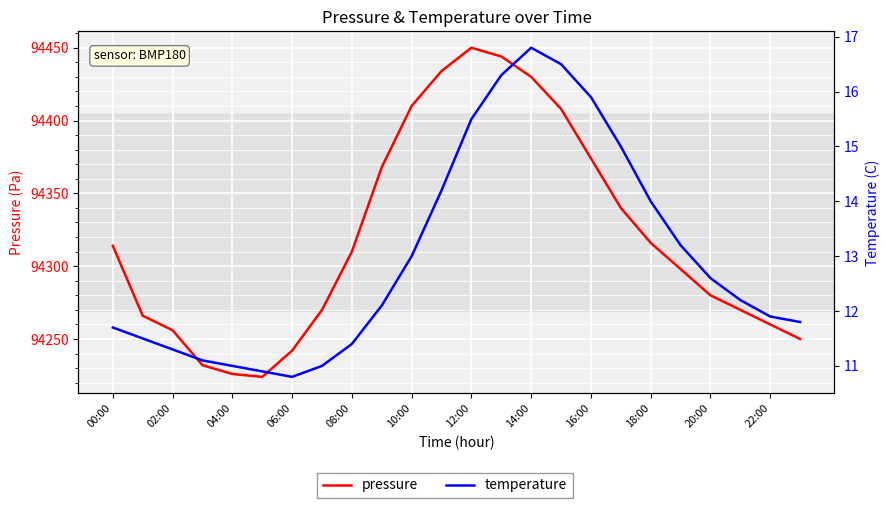

Does the chart display data point markers on the line(s)?

No